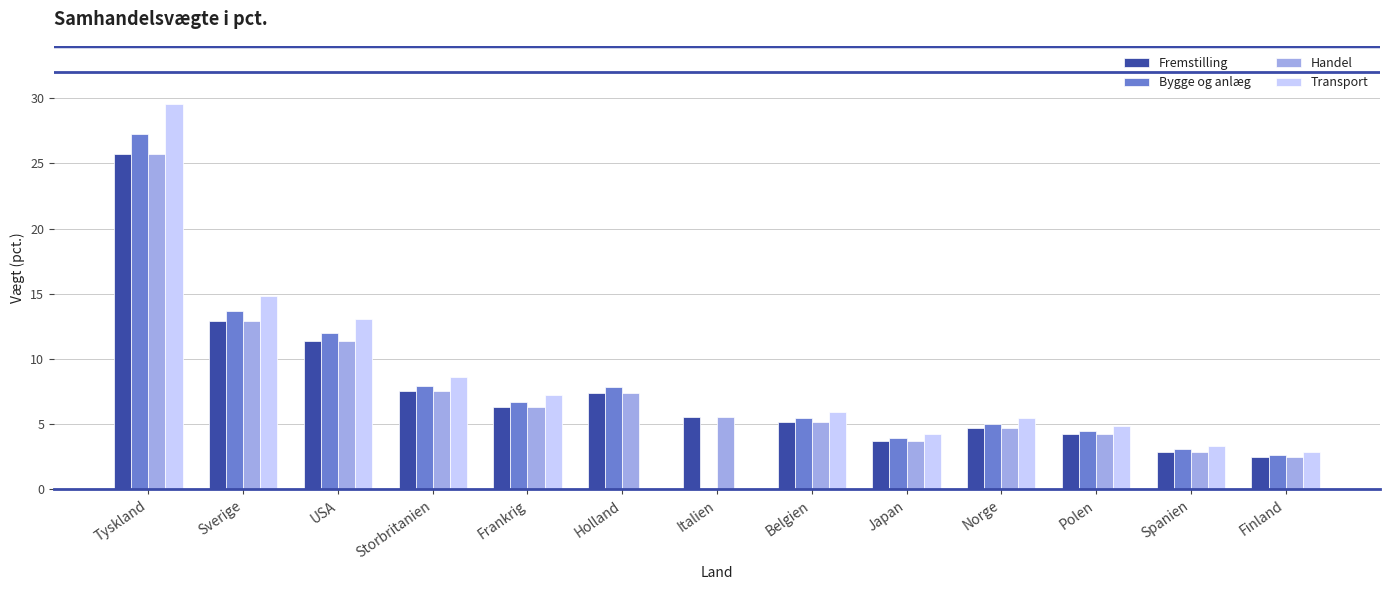

What is the highest value of the Bygge og anlæg series?

27.2